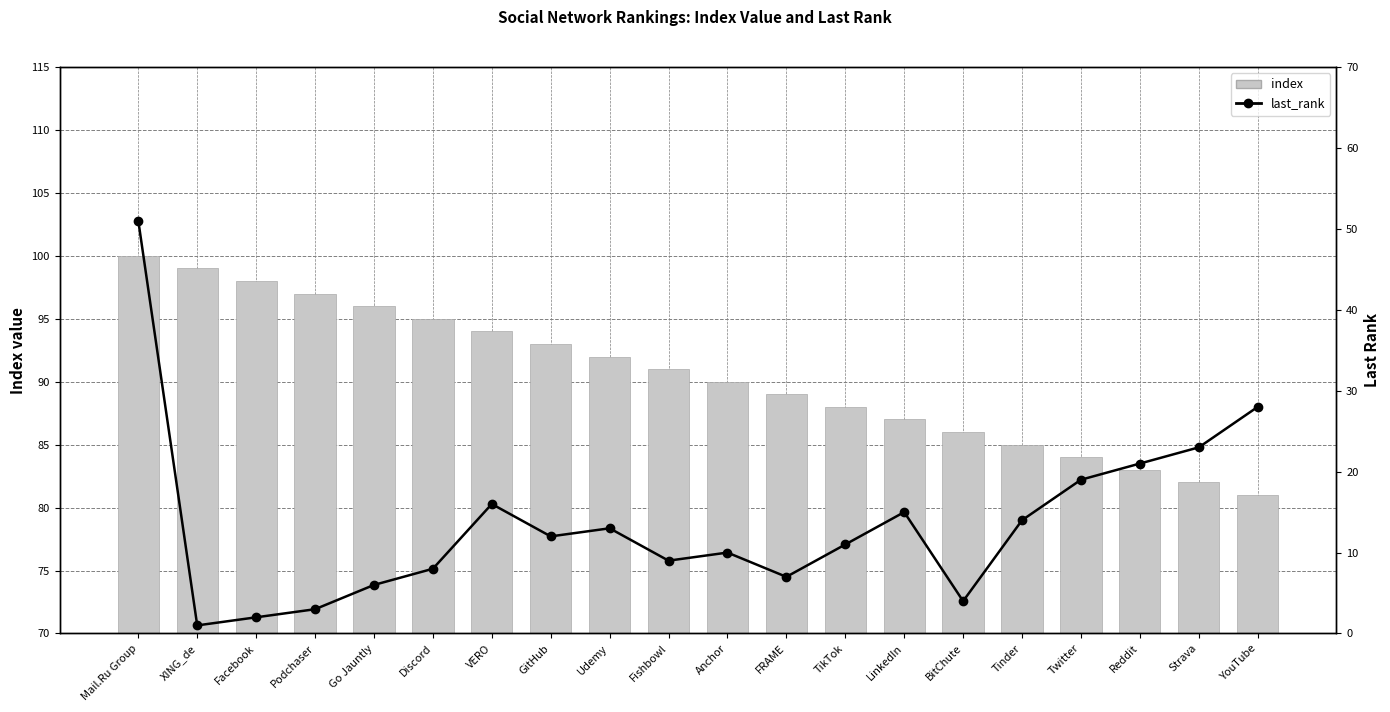

True or false: last_rank has a value of 9 at Fishbowl.

True